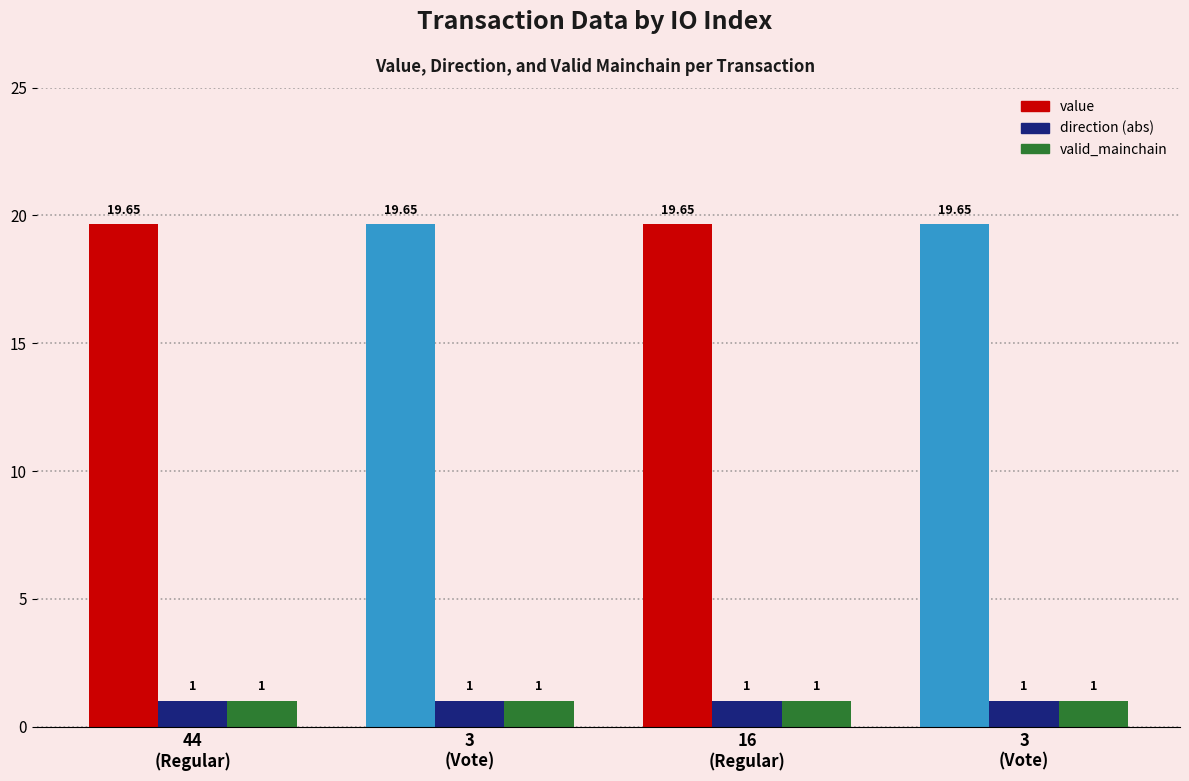

Which series changed the most between 44
(Regular) and 3
(Vote)?

value